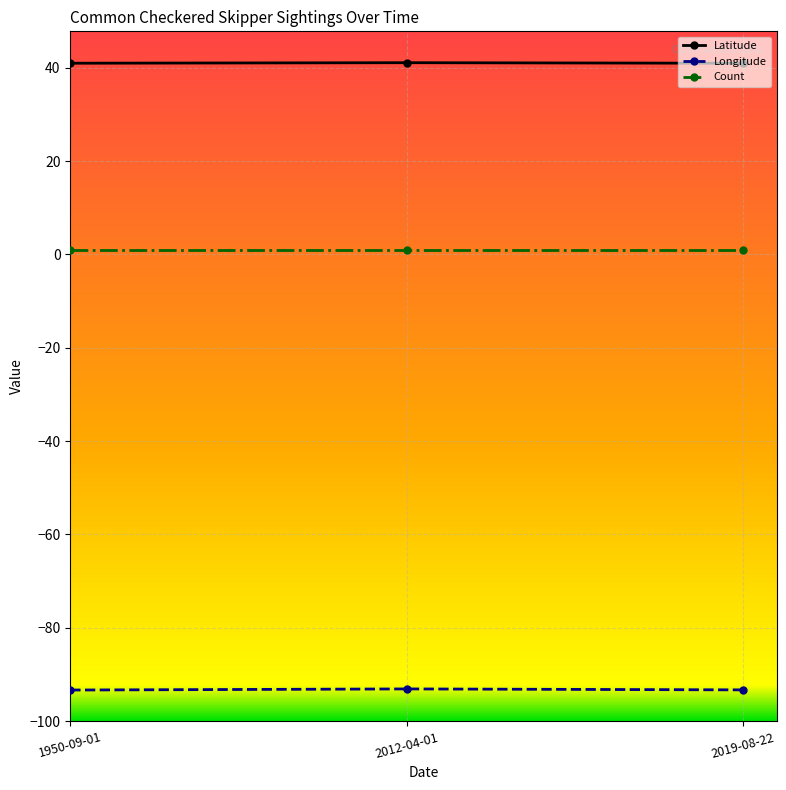

List the series in order of their peak value, lowest first.

Longitude, Count, Latitude